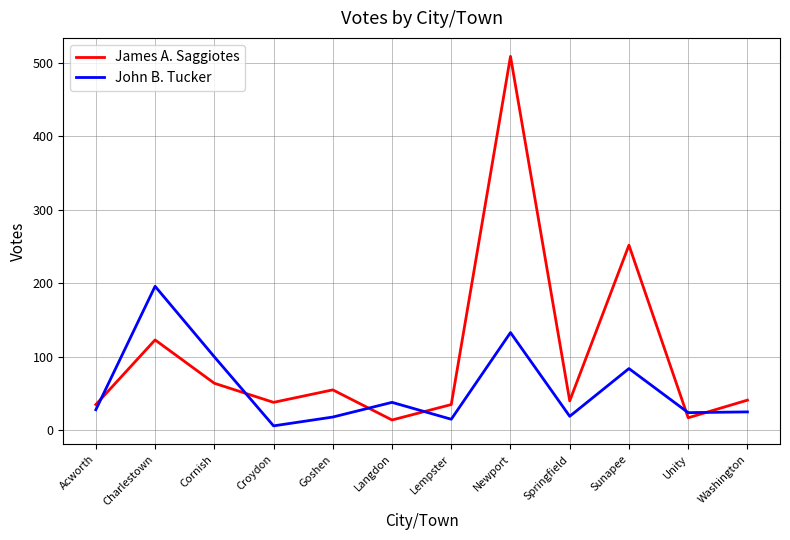

List the series in order of their overall mean, lowest first.

John B. Tucker, James A. Saggiotes